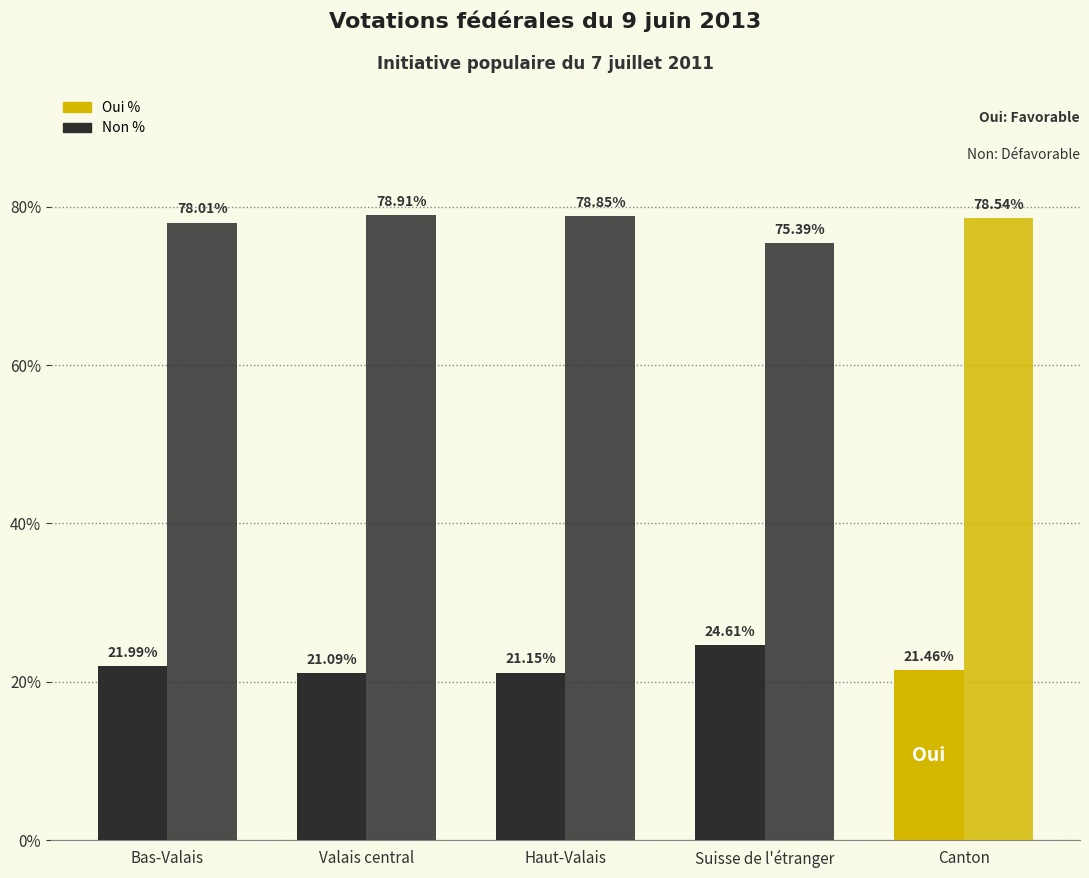

Which series has the largest total across all categories?

Non %